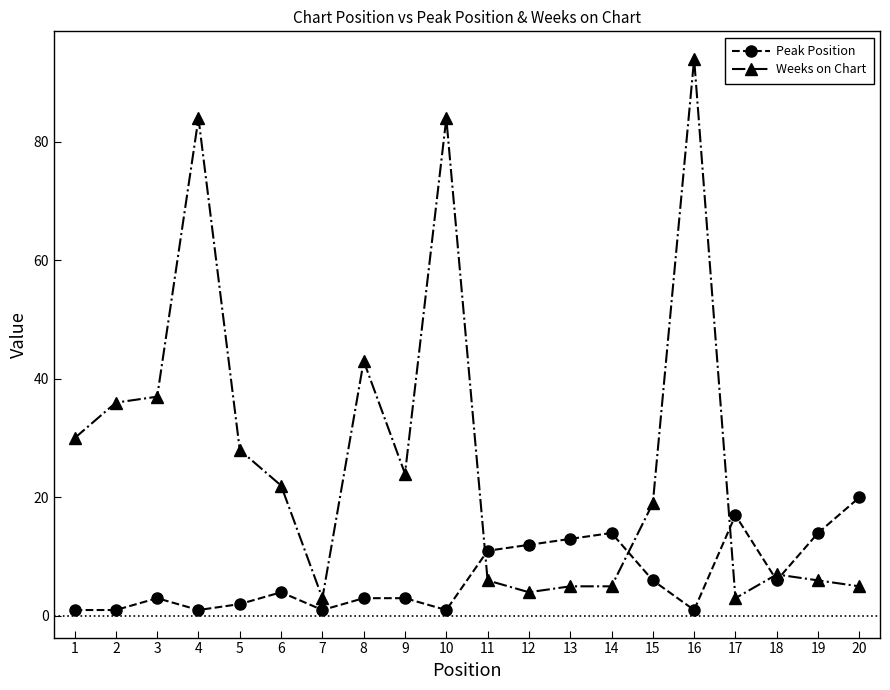

At which label does Peak Position reach its peak?

20